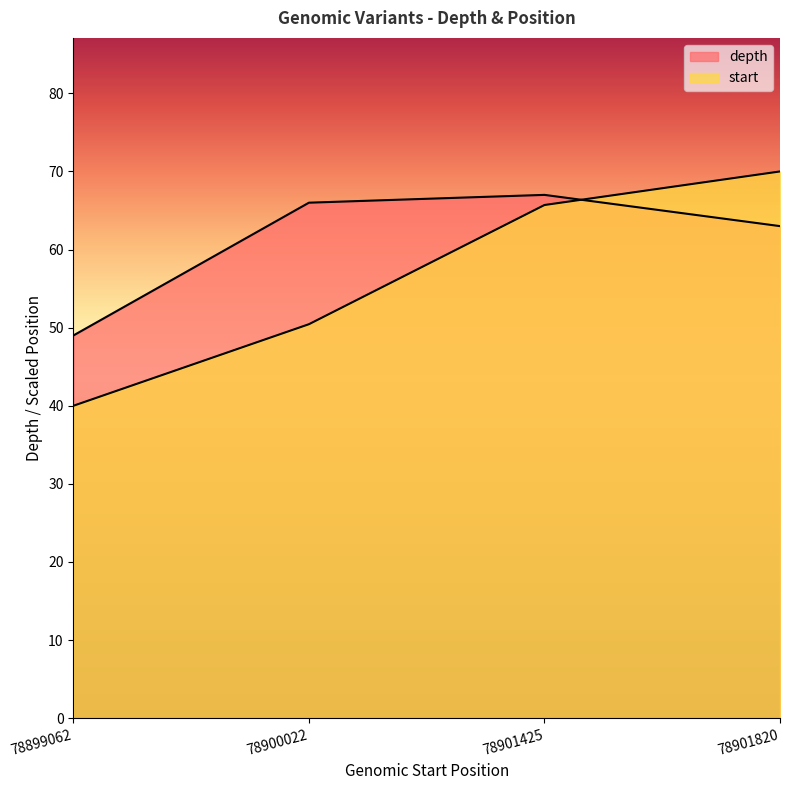

What is the value of the start point at the 3rd from the left?

65.7